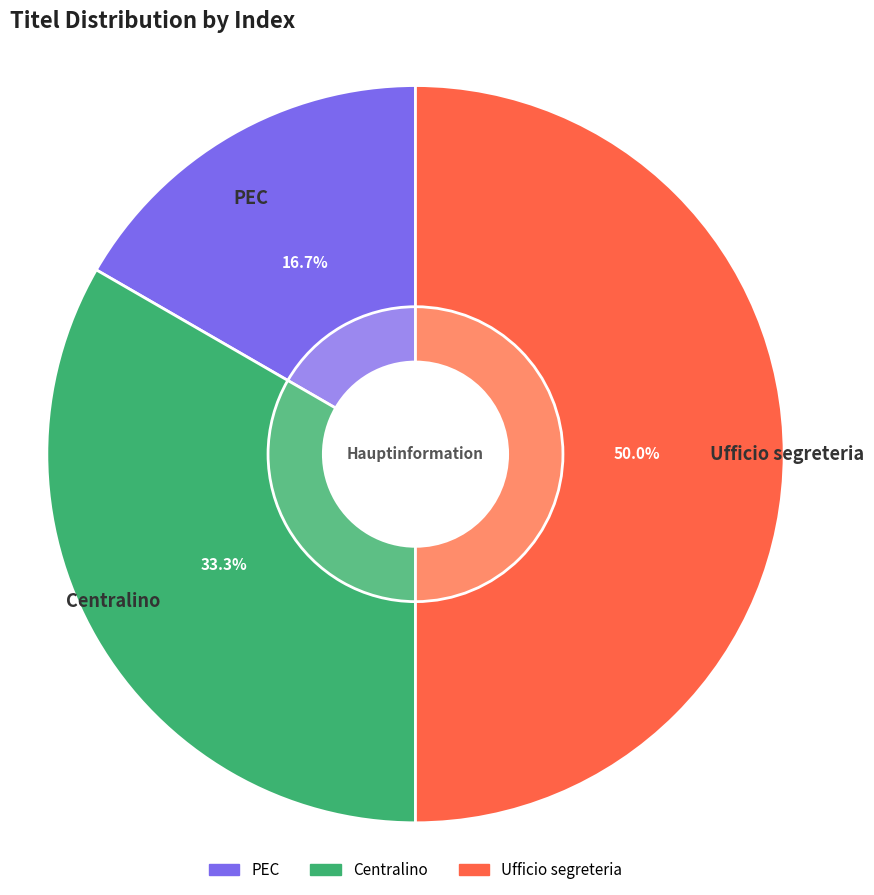

What is the ratio of the value at Centralino to the value at Ufficio segreteria?

0.7